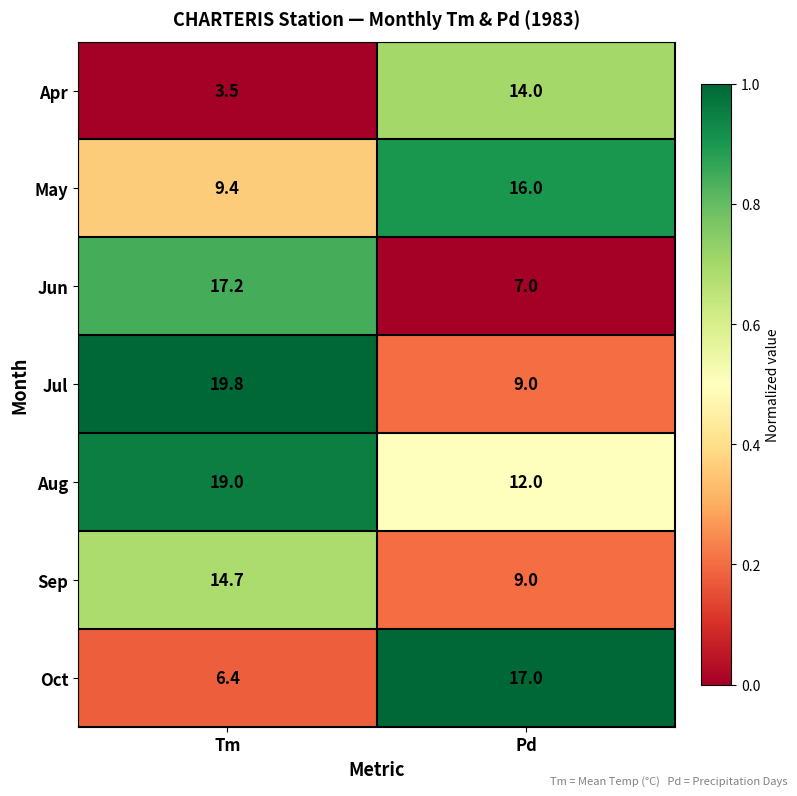

Reading left to right, extract all data points from this chart.

Apr: Tm=3.5	Pd=14.0
May: Tm=9.4	Pd=16.0
Jun: Tm=17.2	Pd=7.0
Jul: Tm=19.8	Pd=9.0
Aug: Tm=19.0	Pd=12.0
Sep: Tm=14.7	Pd=9.0
Oct: Tm=6.4	Pd=17.0